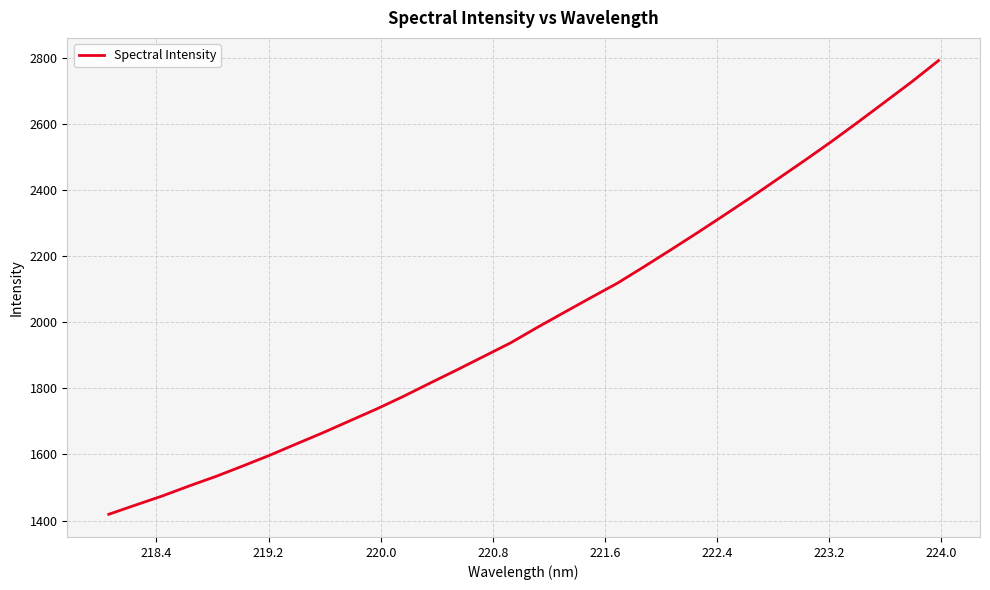

What is the smallest value displayed?

1418.9